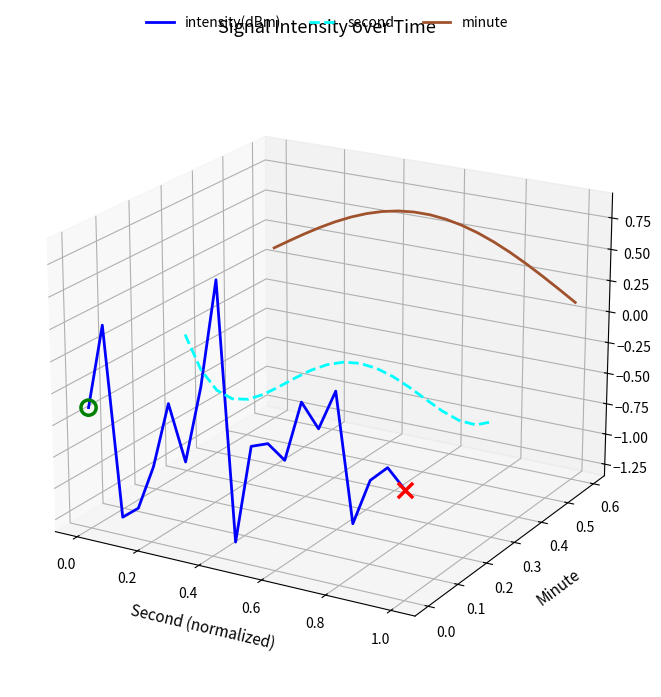

Which series has the largest total across all categories?

minute